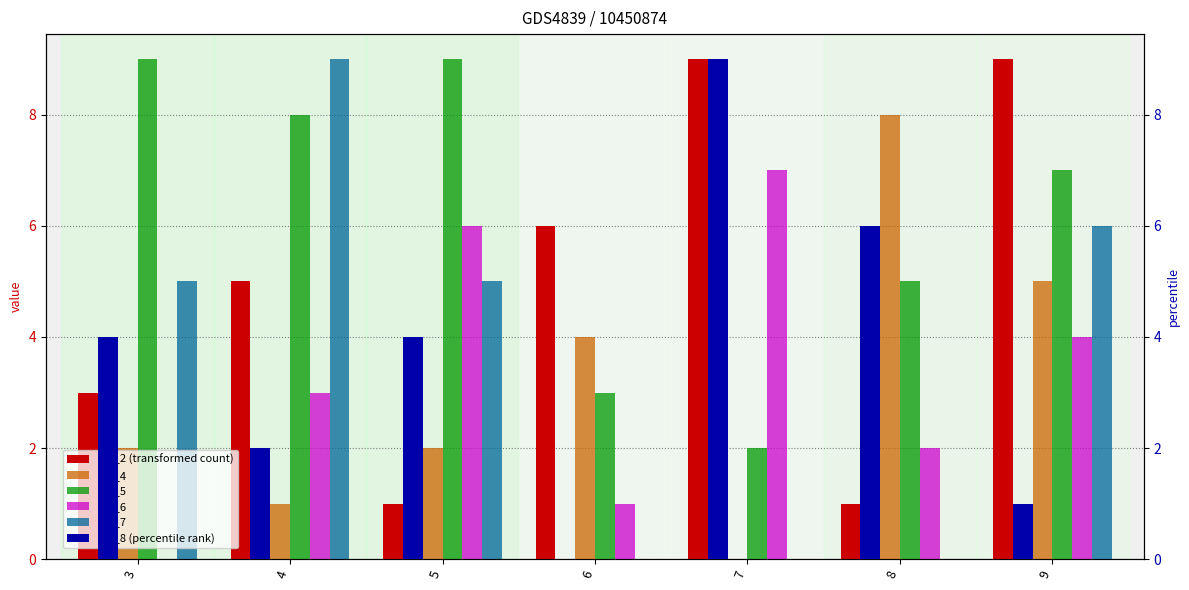

What is the value of the col_8 (percentile rank) bar at the 7th from the left?

1